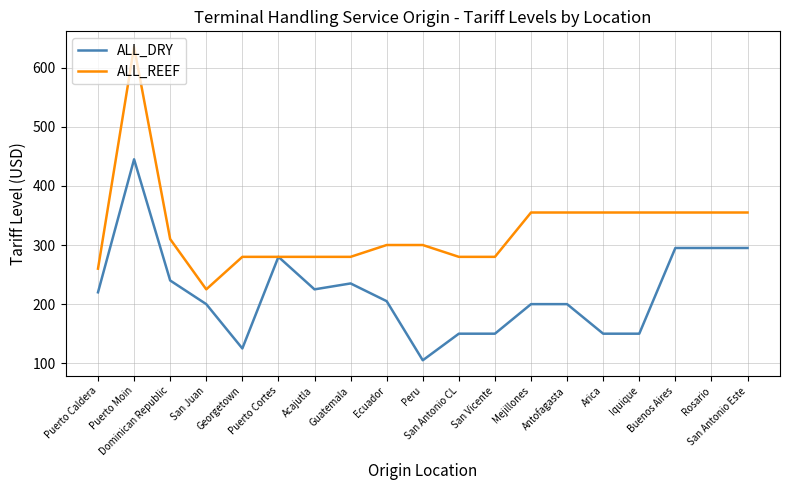

What are all the series names shown in the legend?

ALL_DRY, ALL_REEF